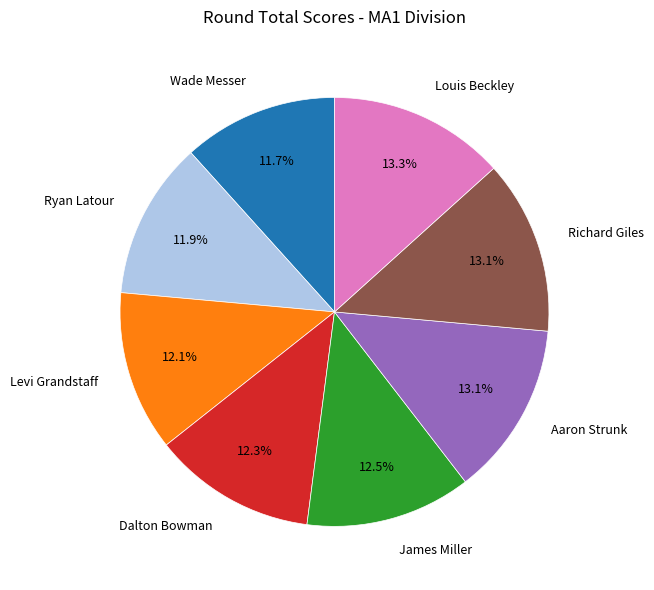

What percentage do Wade Messer and James Miller together represent?

24.2%